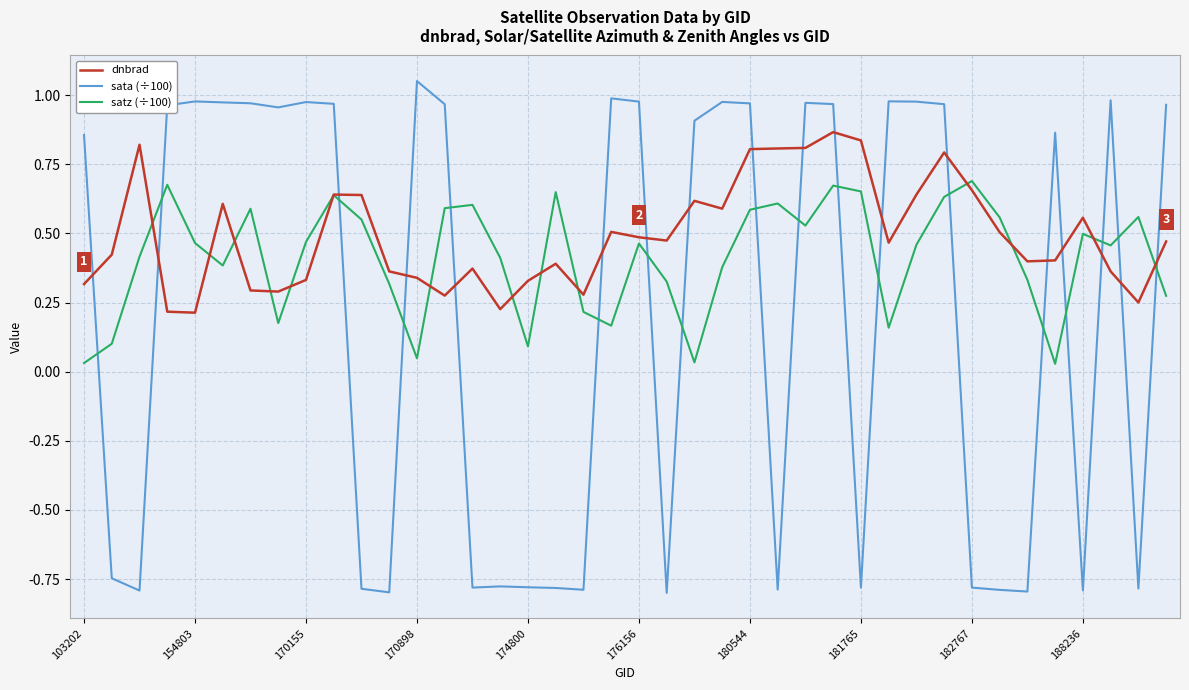

List the series in order of their peak value, highest first.

sata (÷100), dnbrad, satz (÷100)